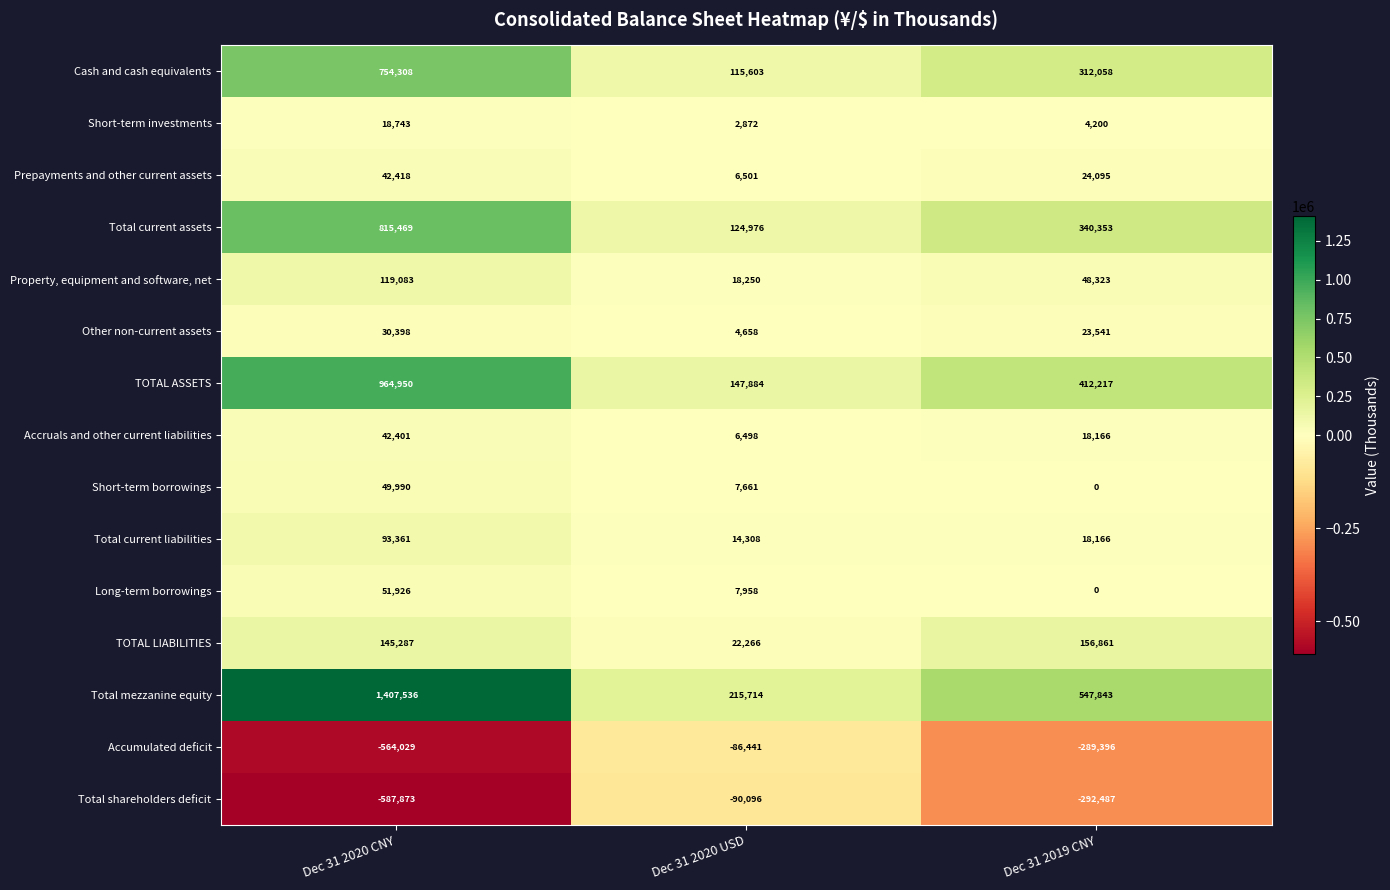

What is the difference between the highest and lowest values at Dec 31 2019 CNY?

840330